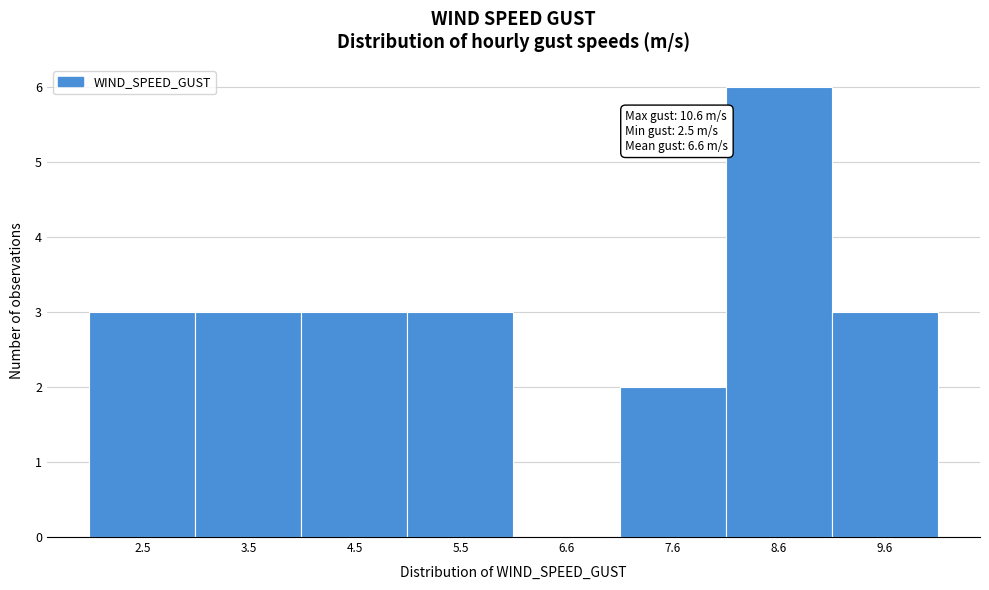

Reading right to left, what are all the values shown in this chart?

9.6=3	8.6=6	7.6=2	6.6=0	5.5=3	4.5=3	3.5=3	2.5=3